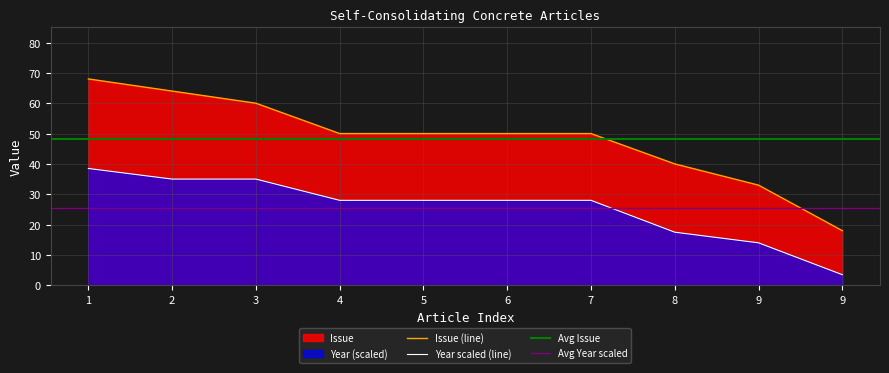

What is the difference between the second highest and second lowest values in the Year series?

21.0